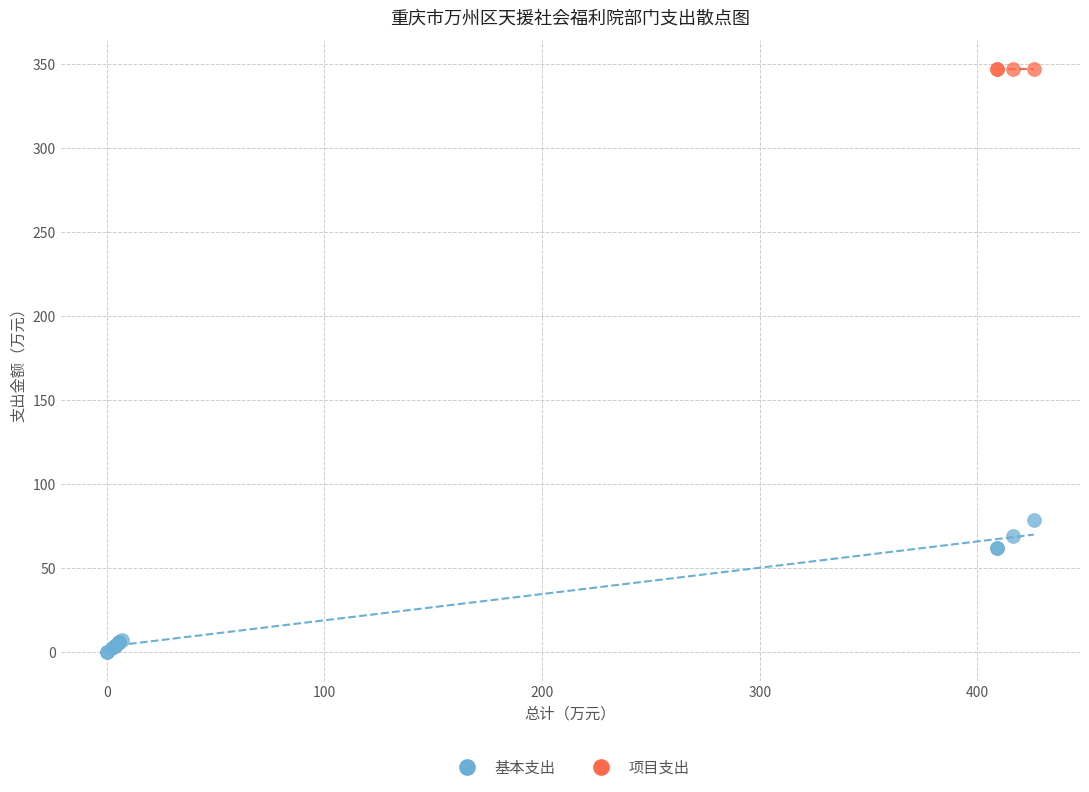

Which series contains the highest Y value?

项目支出